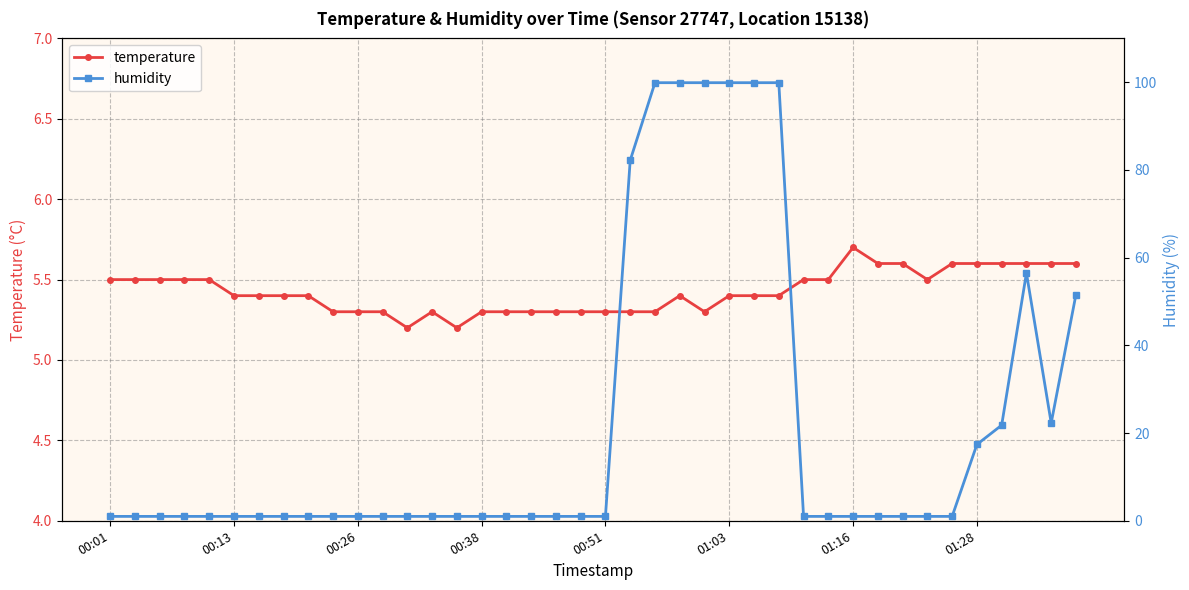

True or false: temperature has more than 1 interior local peaks.

True